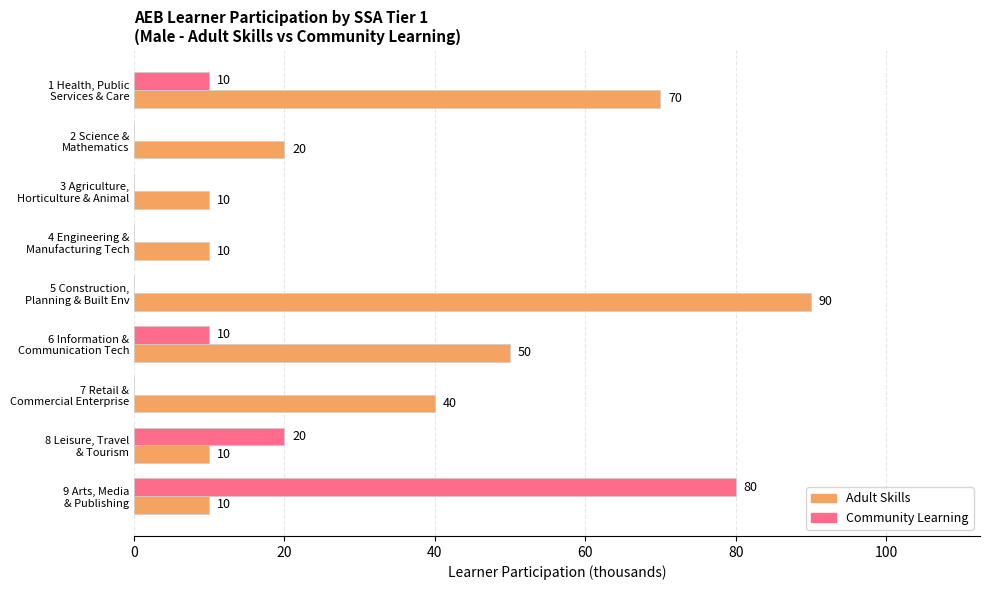

What is the maximum value shown in the chart?

90